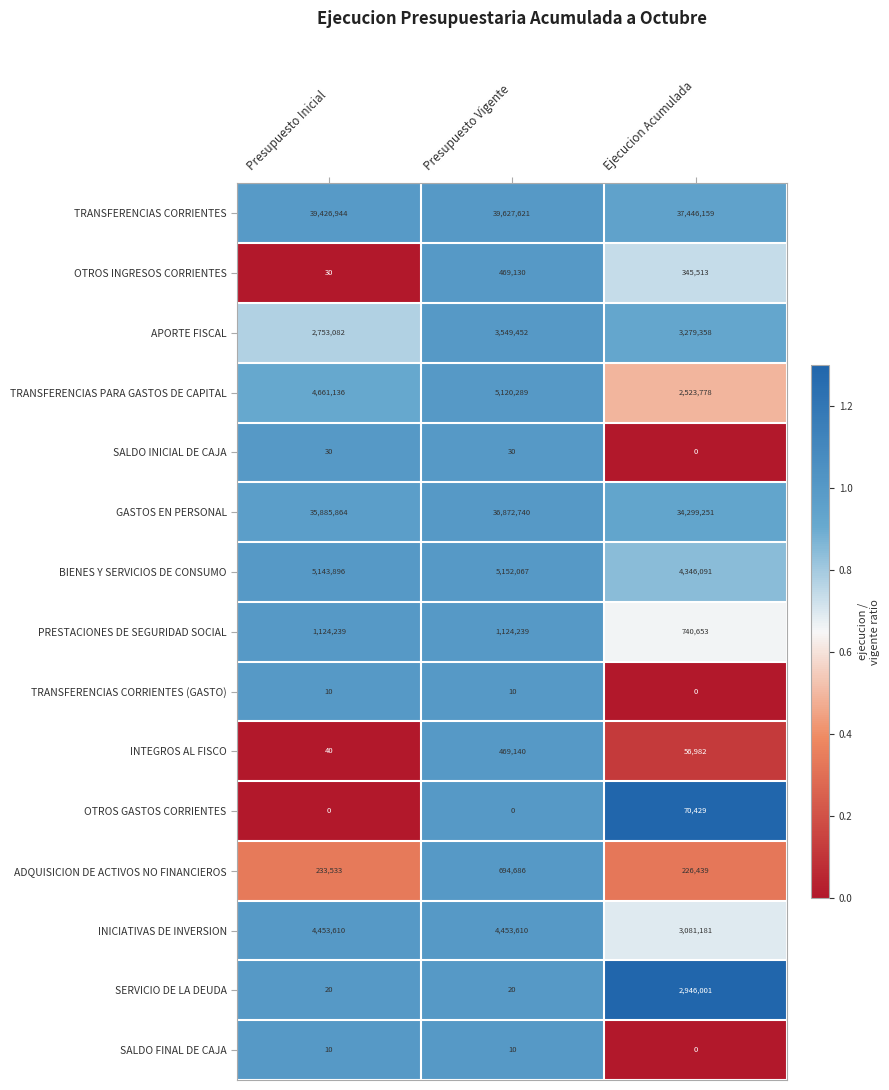

The value of APORTE FISCAL at Ejecucion Acumulada is 3279358. True or false?

True